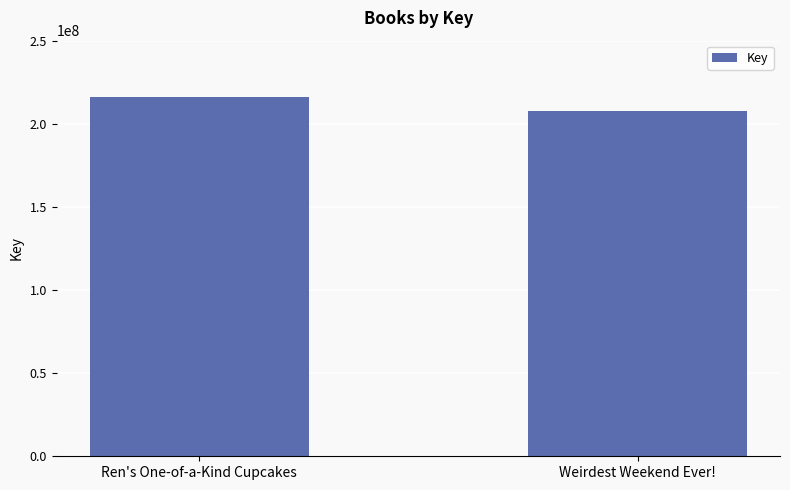

What is the label of the 1st bar from the right?

Weirdest Weekend Ever!